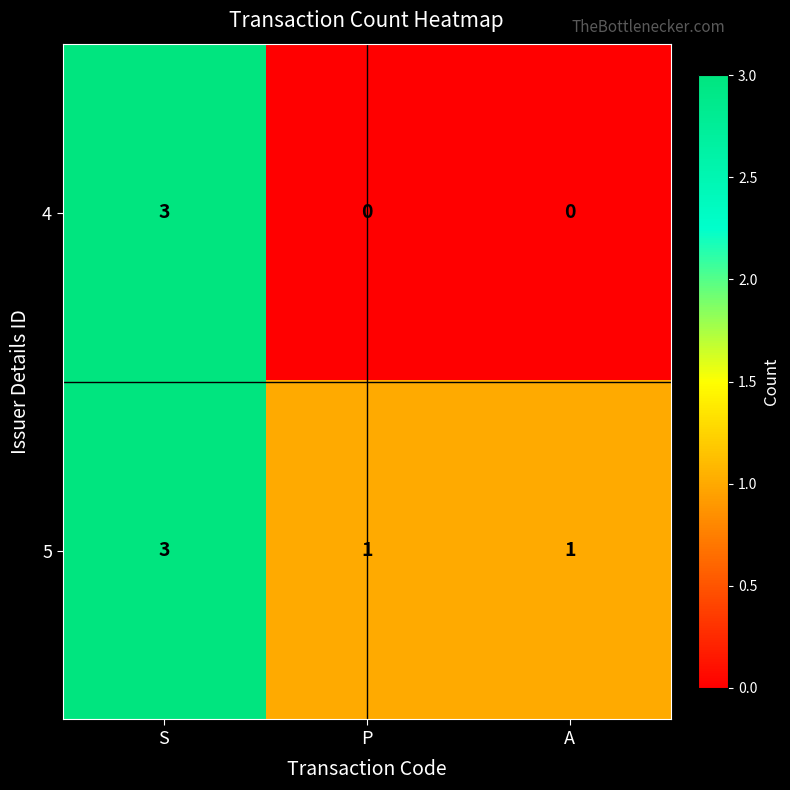

At how many categories does at least one series exceed 2?

1